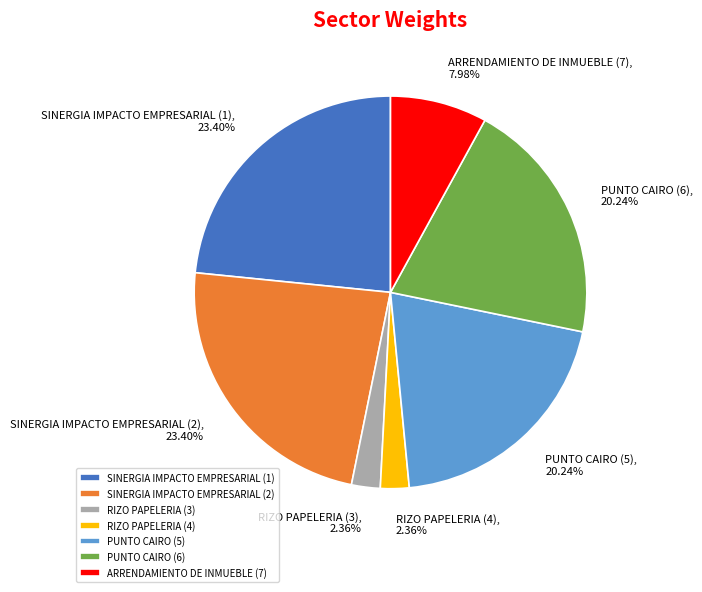

To the nearest percent, what is the combined percentage of RIZO PAPELERIA (3) and PUNTO CAIRO (6)?

23%